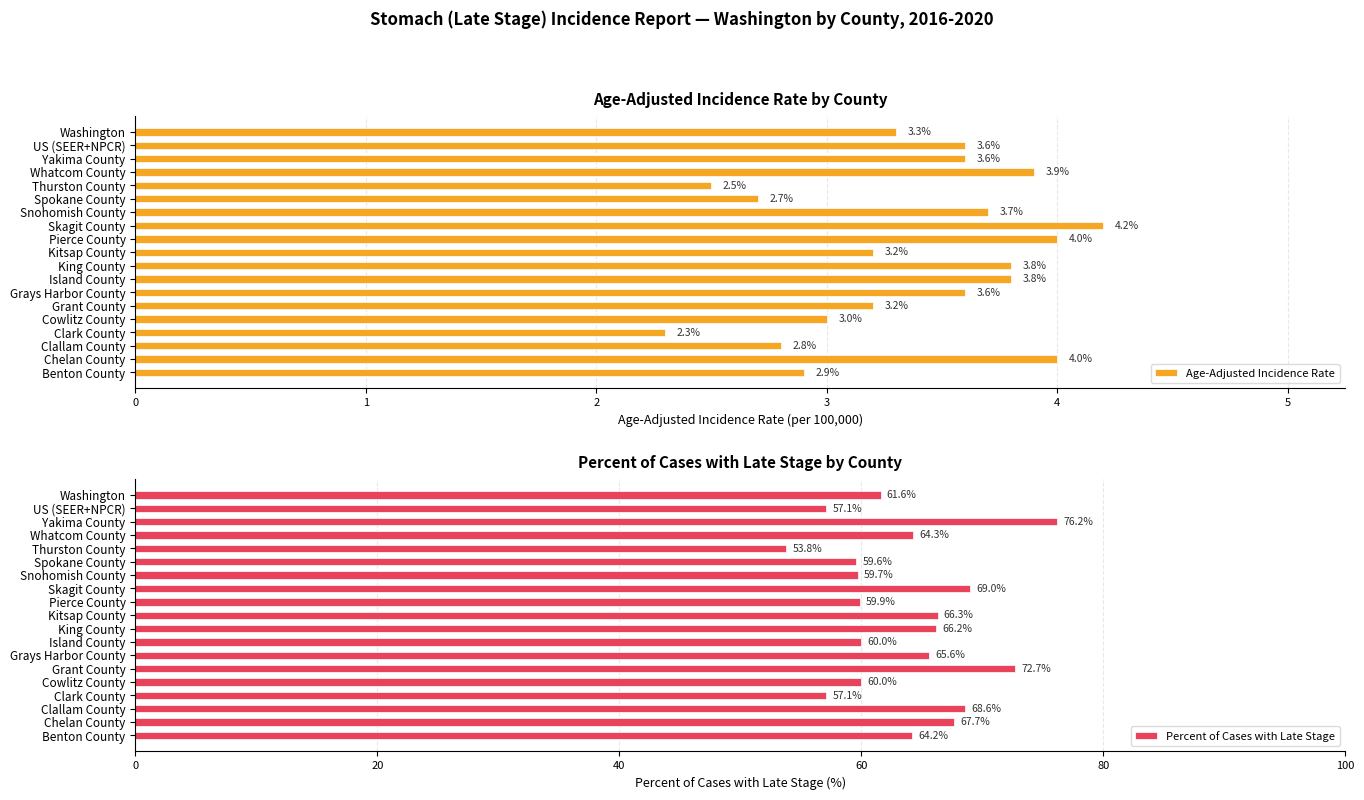

At which label is Age-Adjusted Incidence Rate closest to 3?

Cowlitz County